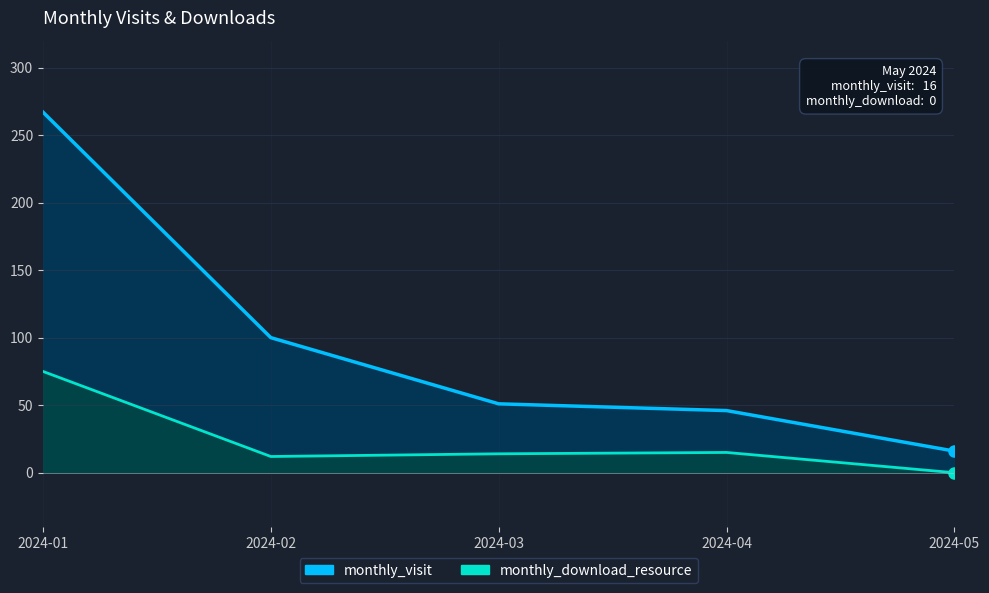

Which has a higher value, 2024-02 or 2024-03?

2024-02